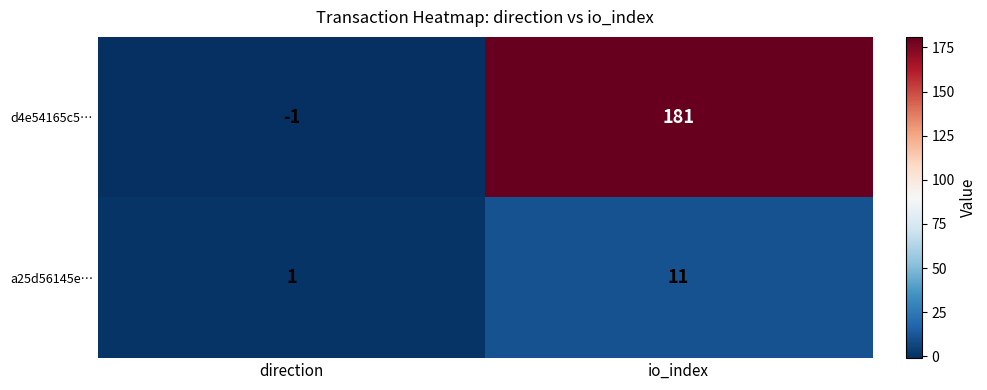

Reading left to right, list all the values displayed in this chart.

d4e54165c5…: -1	181
a25d56145e…: 1	11